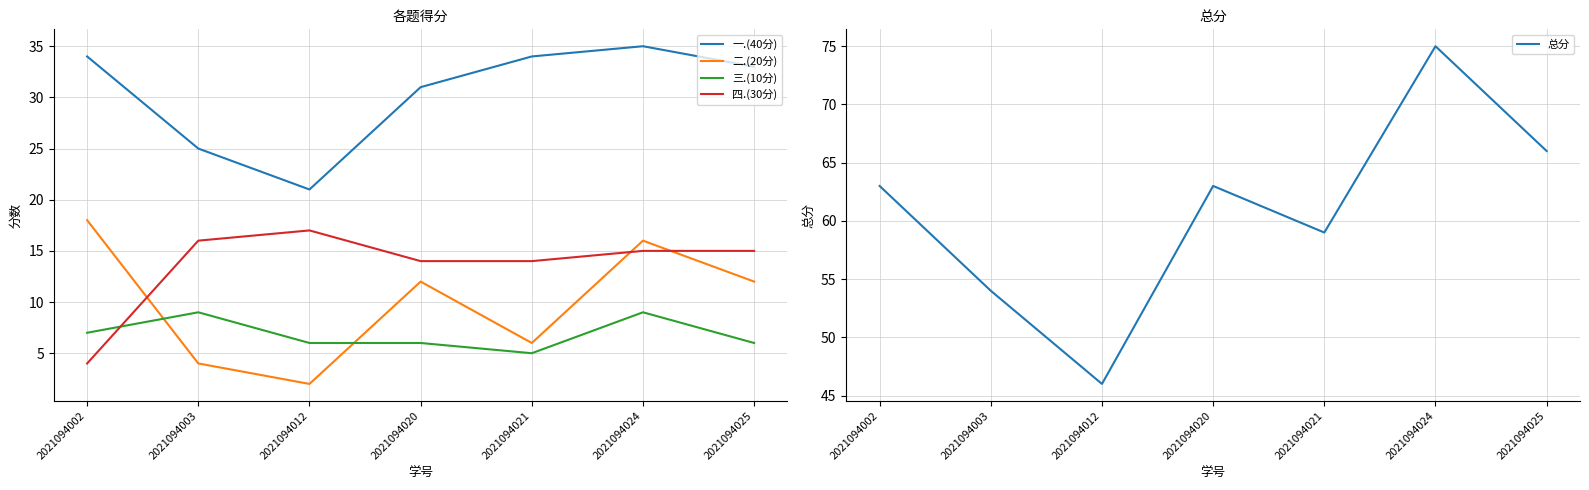

Reading right to left, list all the values displayed in this chart.

一.(40分): 2021094025=33	2021094024=35	2021094021=34	2021094020=31	2021094012=21	2021094003=25	2021094002=34
二.(20分): 2021094025=12	2021094024=16	2021094021=6	2021094020=12	2021094012=2	2021094003=4	2021094002=18
三.(10分): 2021094025=6	2021094024=9	2021094021=5	2021094020=6	2021094012=6	2021094003=9	2021094002=7
四.(30分): 2021094025=15	2021094024=15	2021094021=14	2021094020=14	2021094012=17	2021094003=16	2021094002=4
总分: 2021094025=66	2021094024=75	2021094021=59	2021094020=63	2021094012=46	2021094003=54	2021094002=63